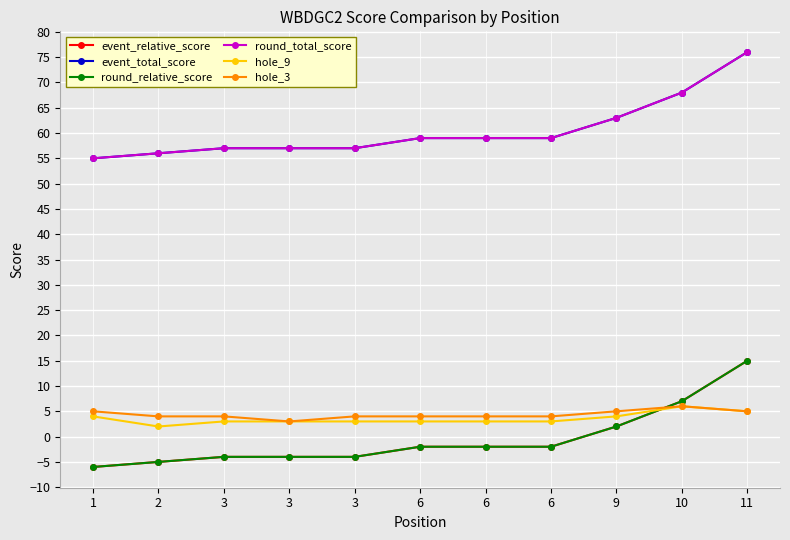

What is the minimum value for event_total_score?

55